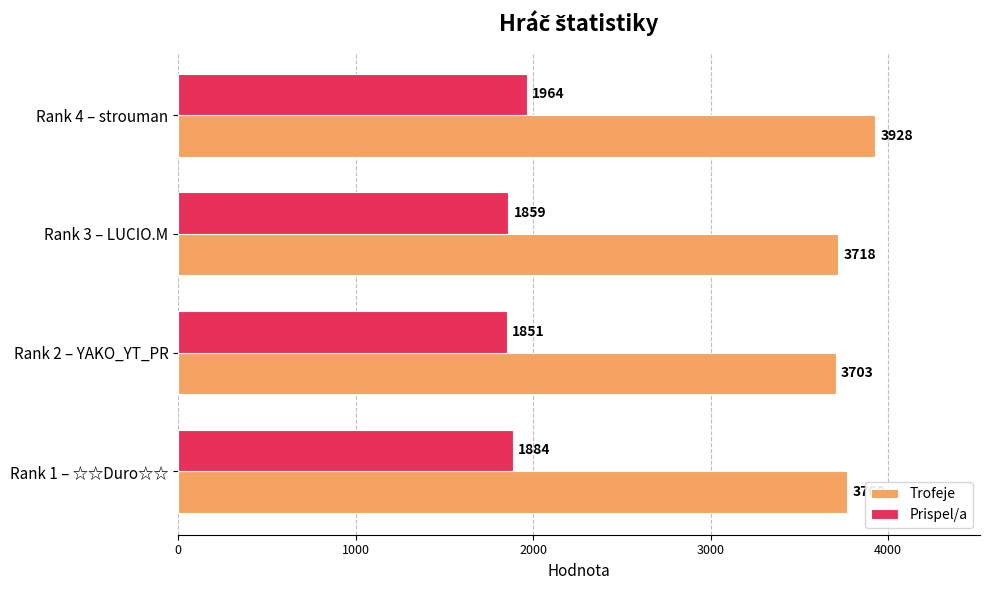

What is the average value of the Trofeje series?

3779